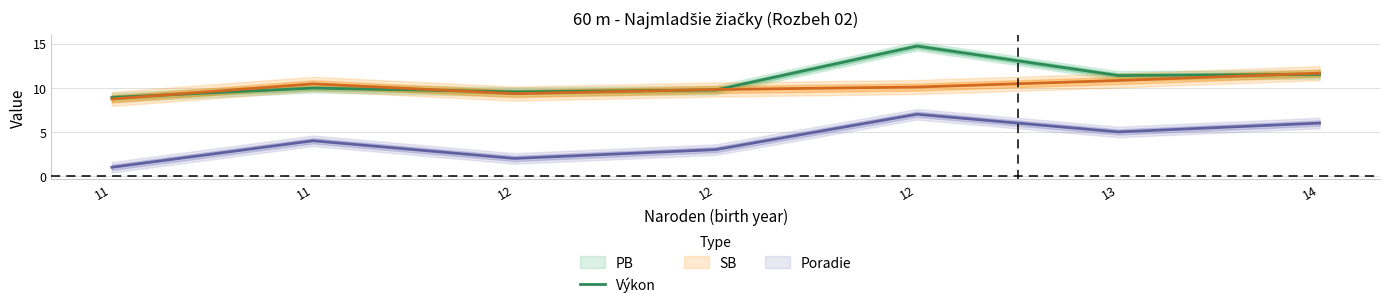

At which label is the value closest to 11?

13